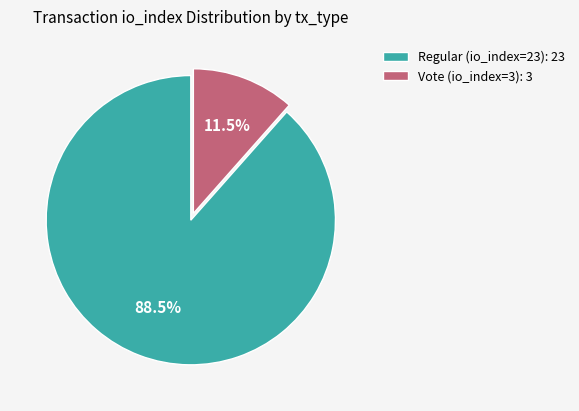

To the nearest percent, what is the difference between the largest and smallest slice percentages?

77%